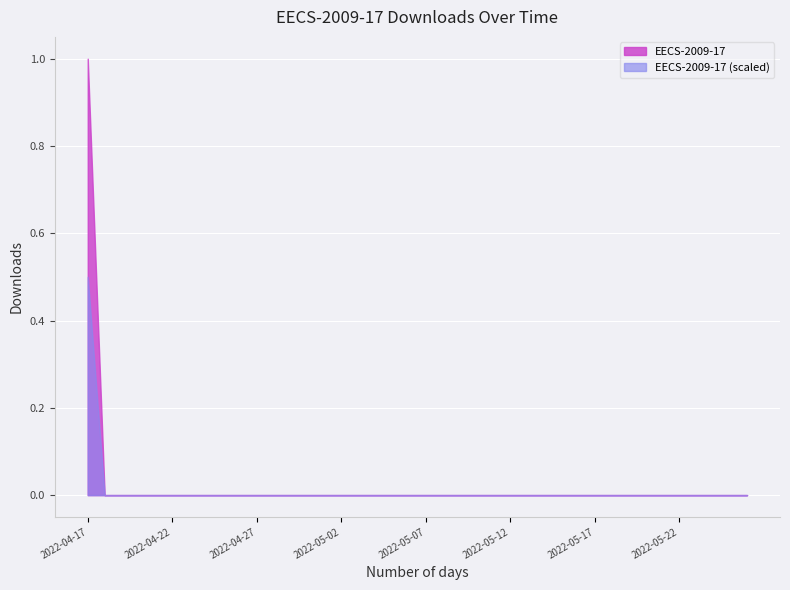

What is the label of the 38th point from the left?

2022-05-24